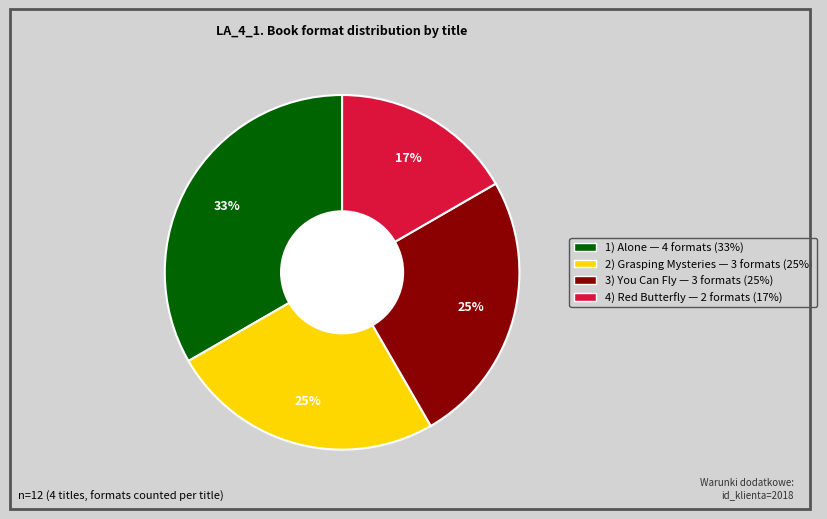

Does any single category account for the majority?

No